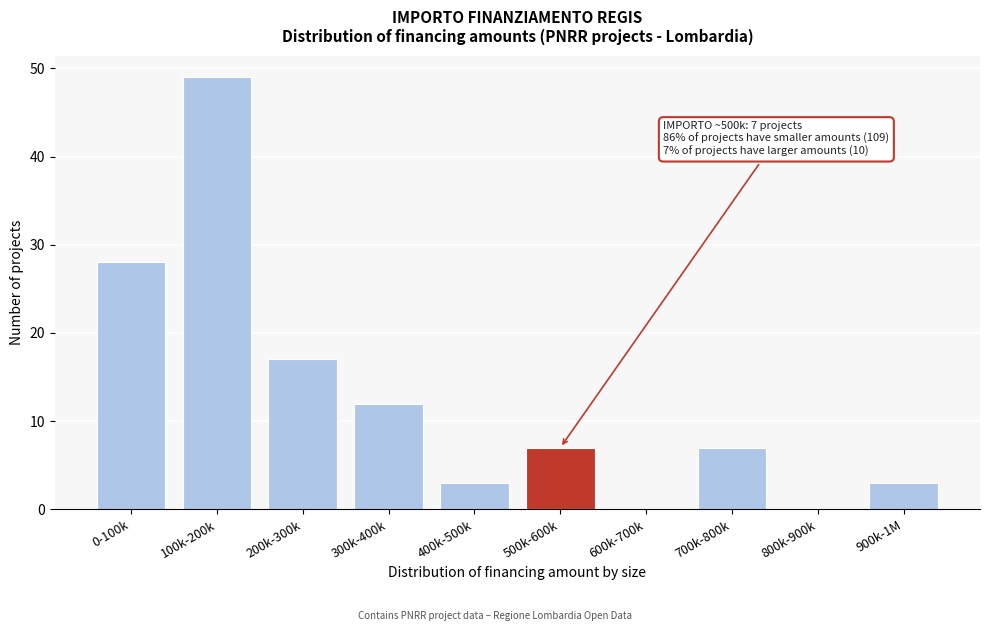

Reading left to right, what are all the values shown in this chart?

0-100k=28	100k-200k=49	200k-300k=17	300k-400k=12	400k-500k=3	500k-600k=7	600k-700k=0	700k-800k=7	800k-900k=0	900k-1M=3